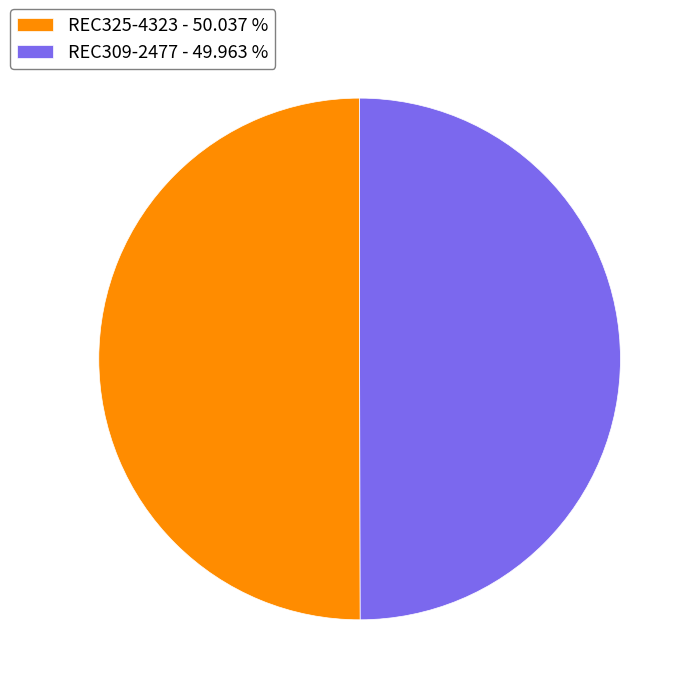

What is the ratio of the value at REC309-2477 - 49.963 % to the value at REC325-4323 - 50.037 %?

1.0